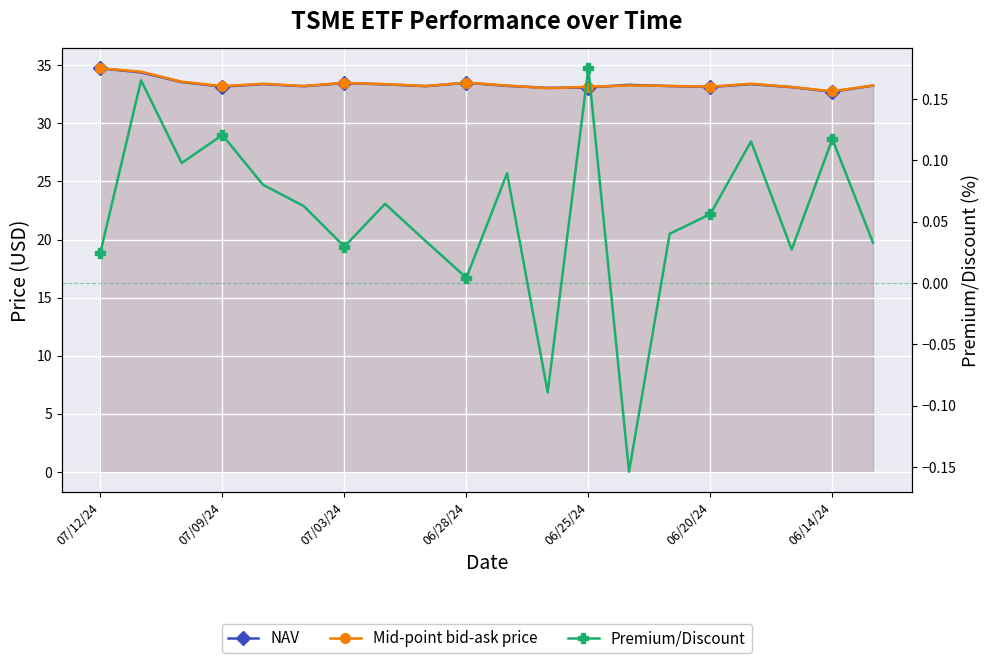

Count the number of categories in the chart.

20